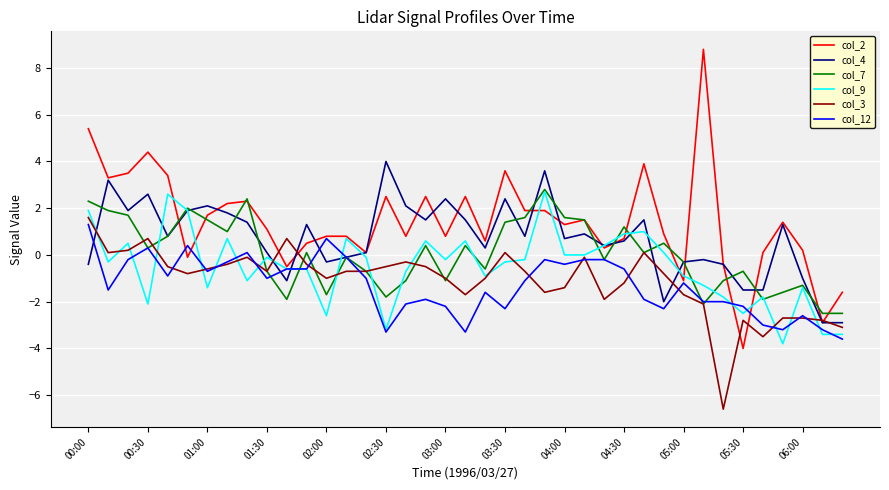

Which series has the largest range (max minus min)?

col_2